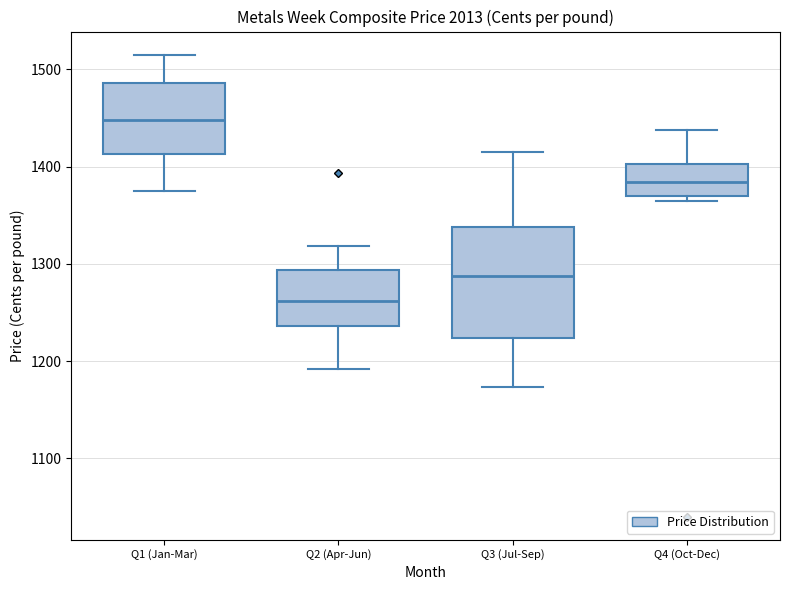

Which box is the tallest, from its lower edge to its upper edge?

Q3 (Jul-Sep)